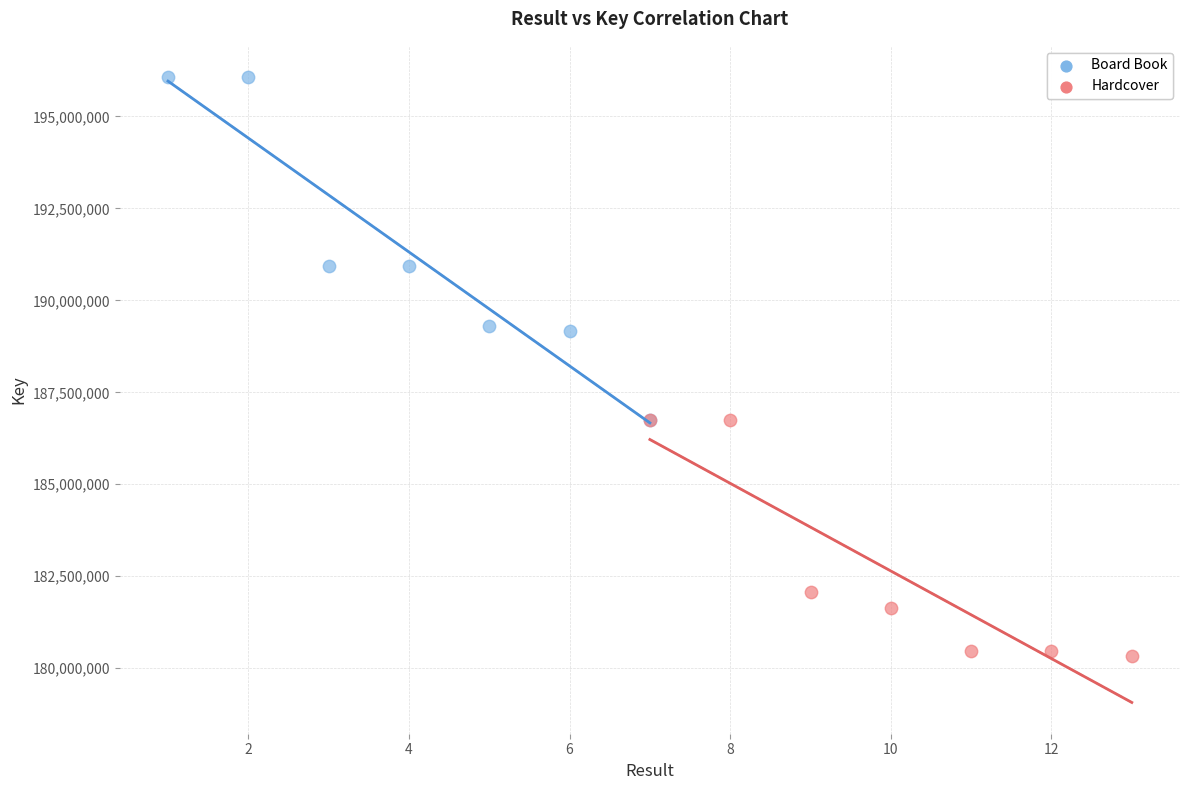

Which series has the largest Y range (max minus min)?

Board Book